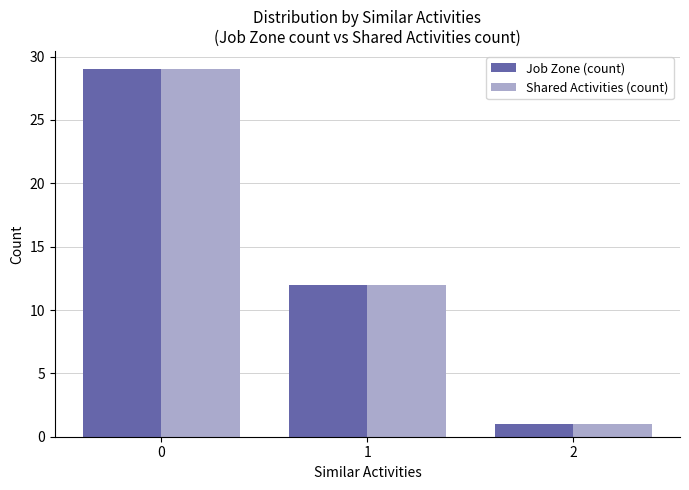

What is the lowest value of the Shared Activities (count) series?

1